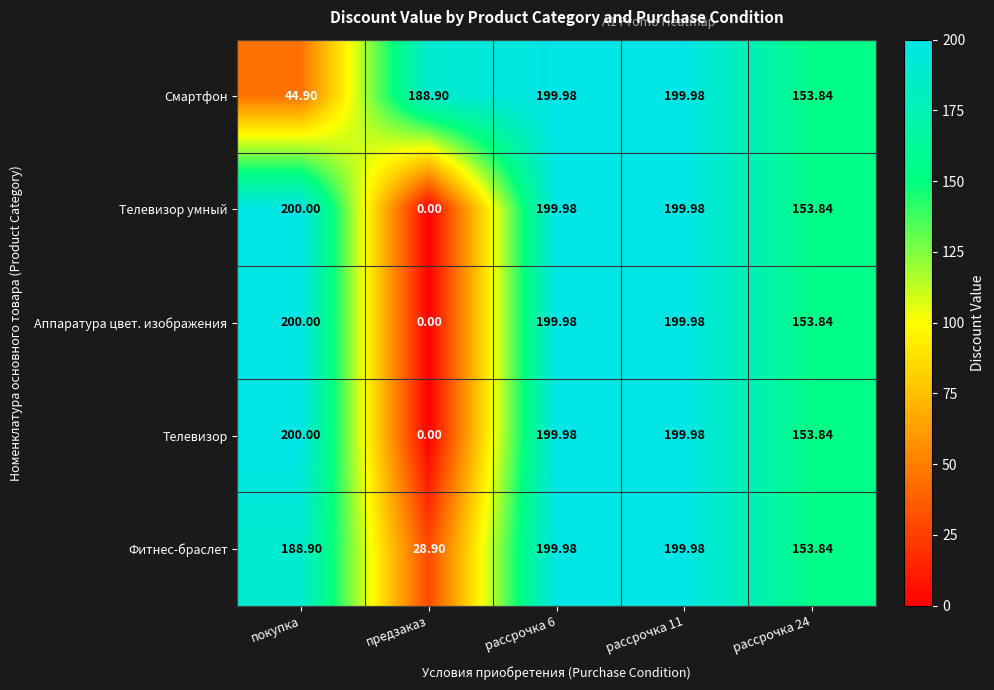

At which category does the chart reach its peak across all series?

покупка